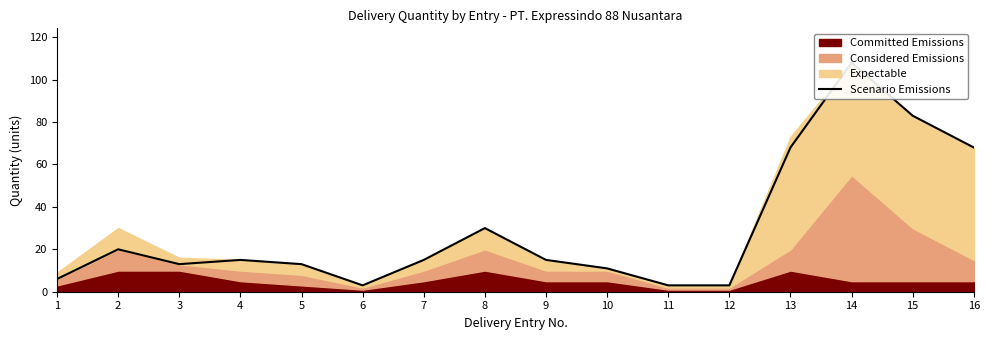

Which category has the highest value across all series?

14